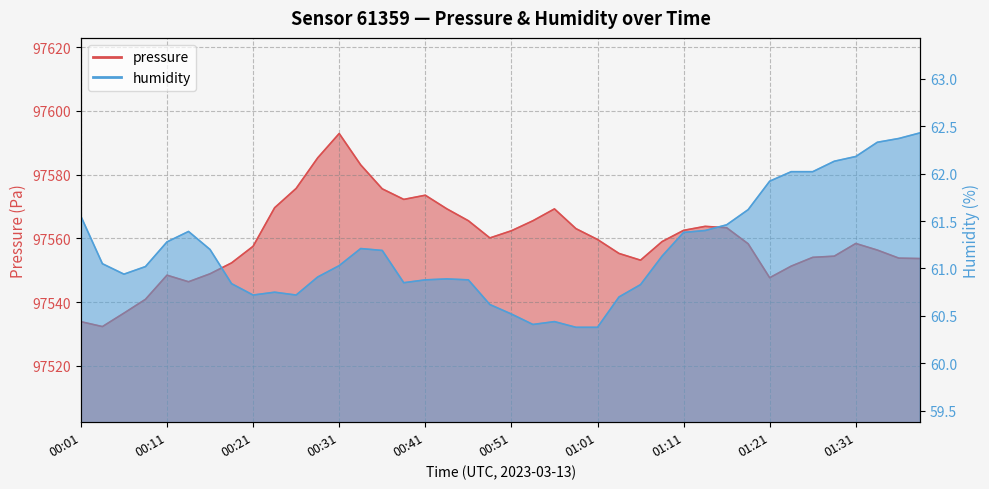

List the series in order of their overall mean, highest first.

pressure, humidity